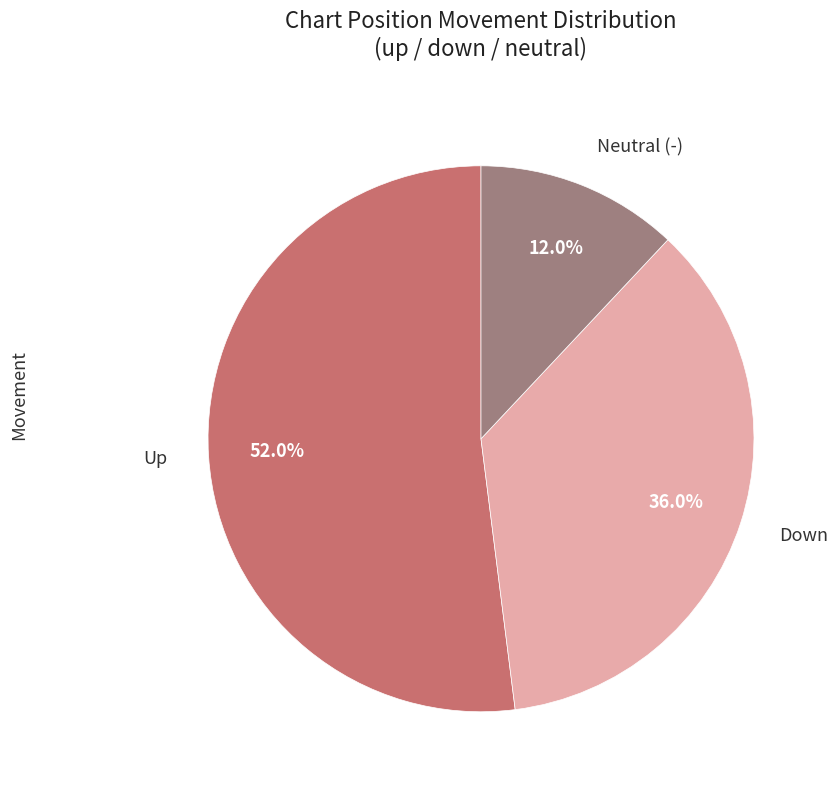

Is there a majority slice in this chart?

Yes